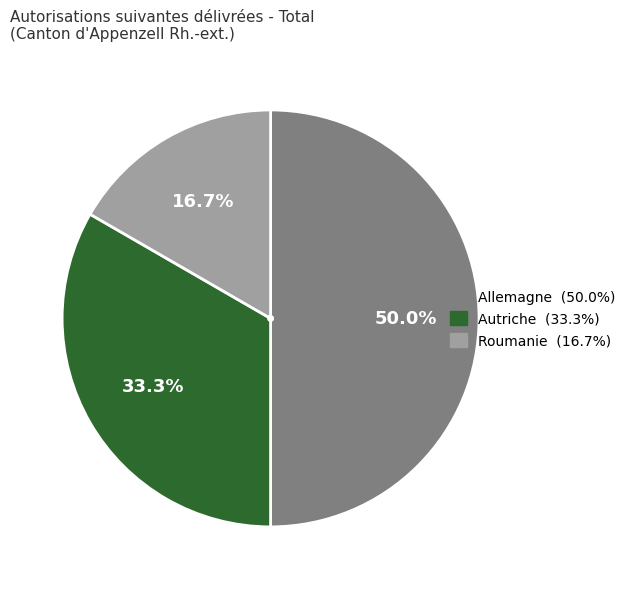

What is the smallest slice in the pie chart?

Roumanie